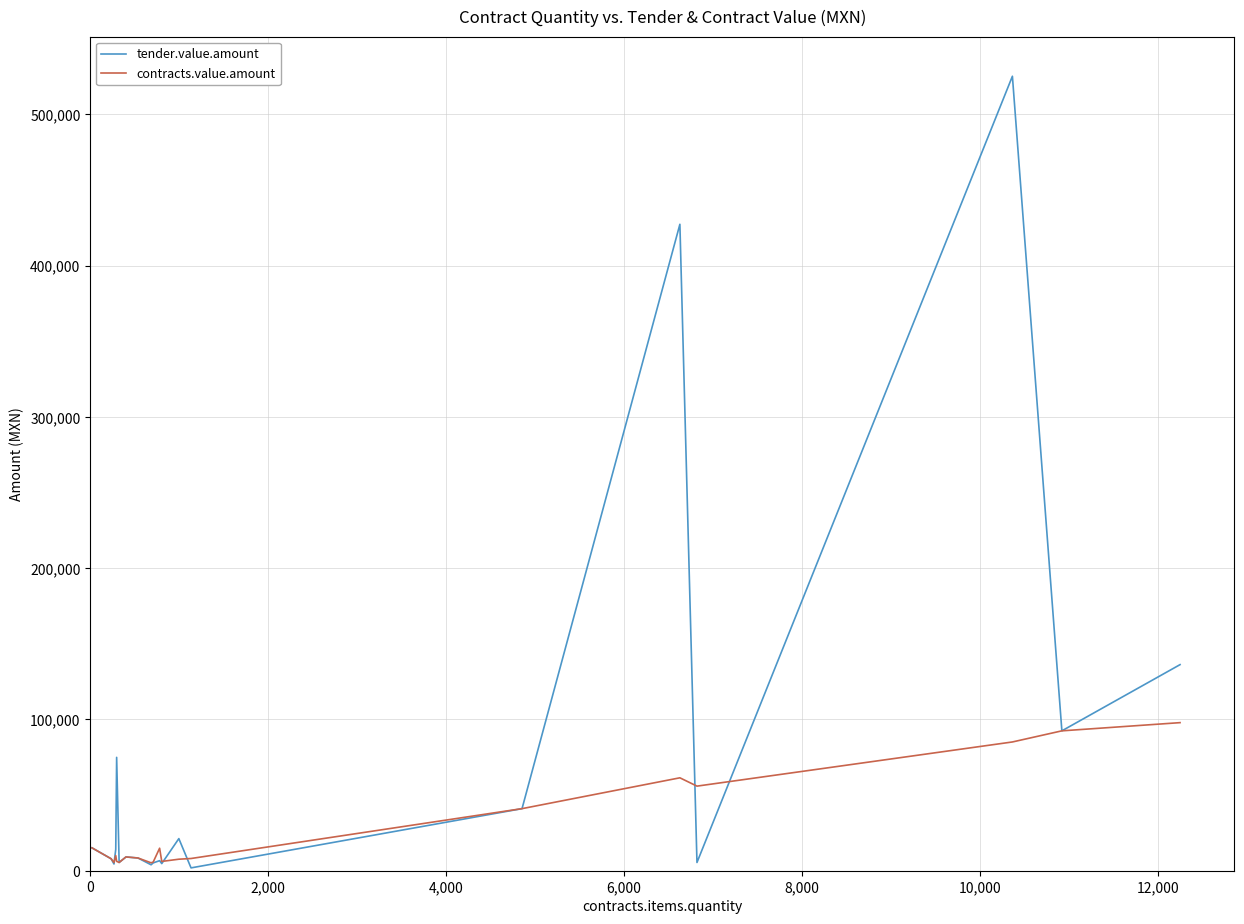

True or false: contracts.value.amount and tender.value.amount intersect in this chart.

True